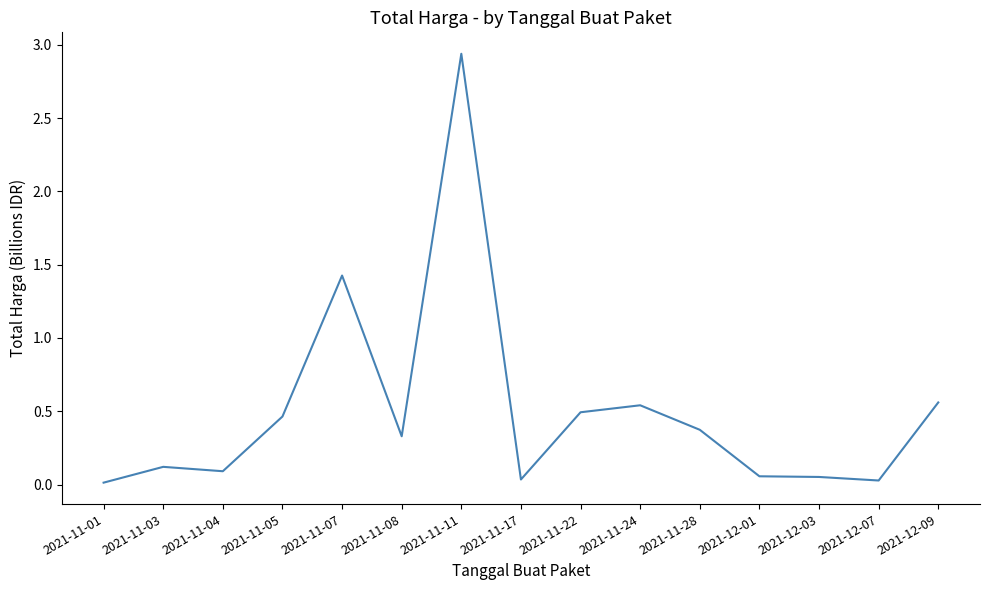

True or false: there are more than 2 points higher than both neighbors.

True